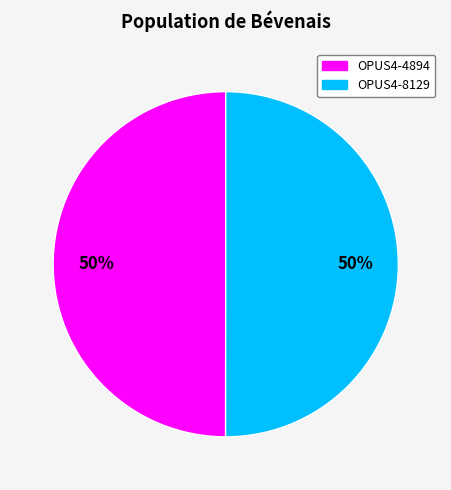

To the nearest percent, what portion does OPUS4-8129 represent?

50%